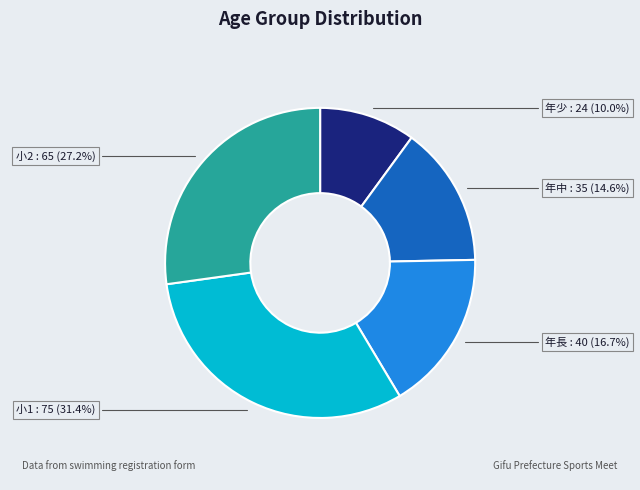

What is the largest slice in the pie chart?

小1